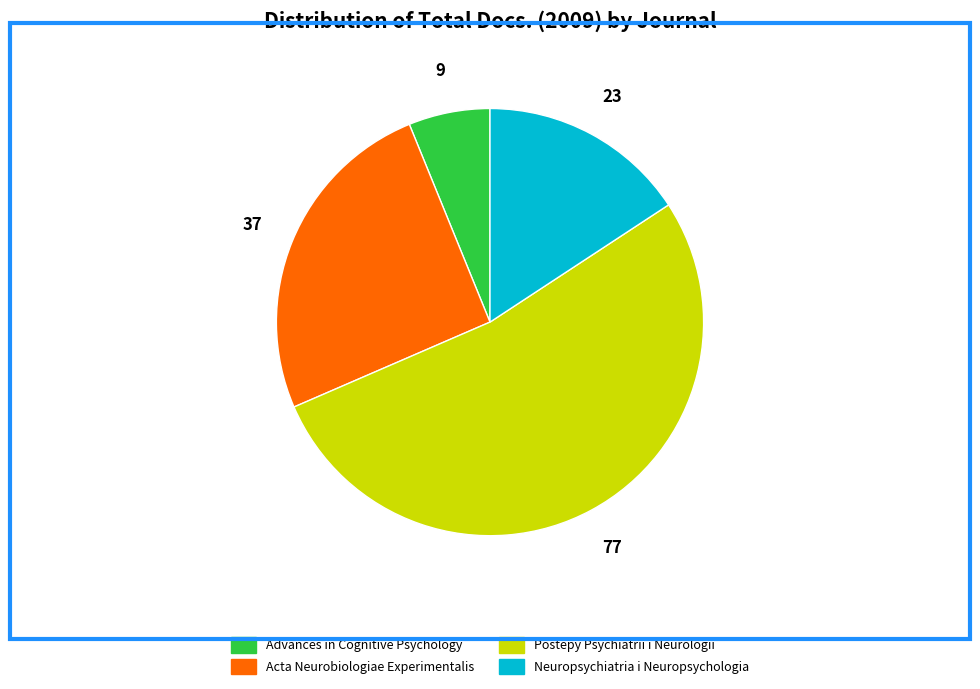

Between Advances in Cognitive Psychology and Postepy Psychiatrii i Neurologii, which is larger?

Postepy Psychiatrii i Neurologii